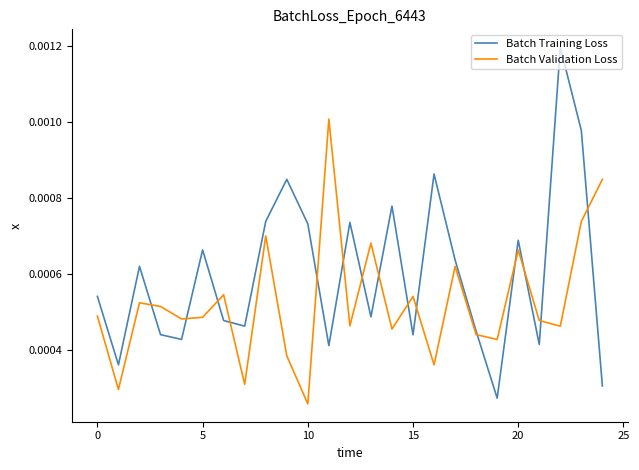

Which series has the largest range (max minus min)?

Batch Training Loss